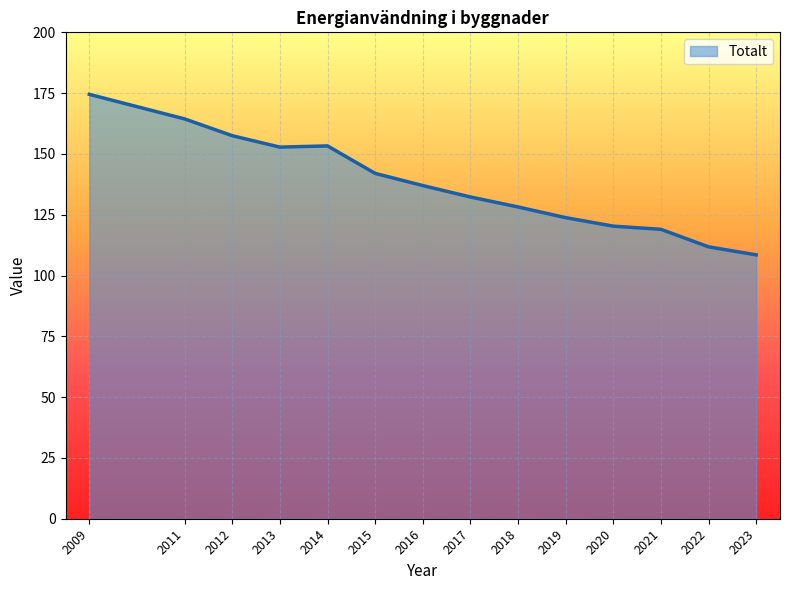

Read the value at 2011.

164.4